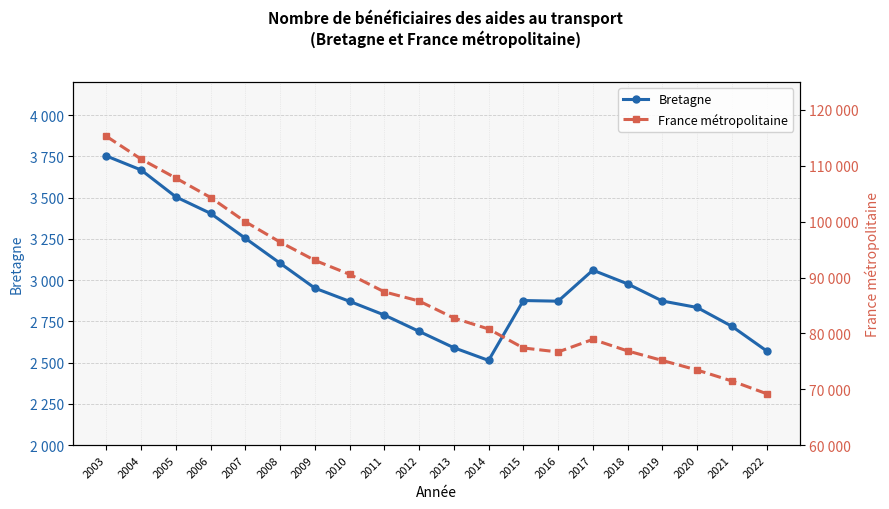

What is the difference between the Bretagne values at 2022 and 2015?

305